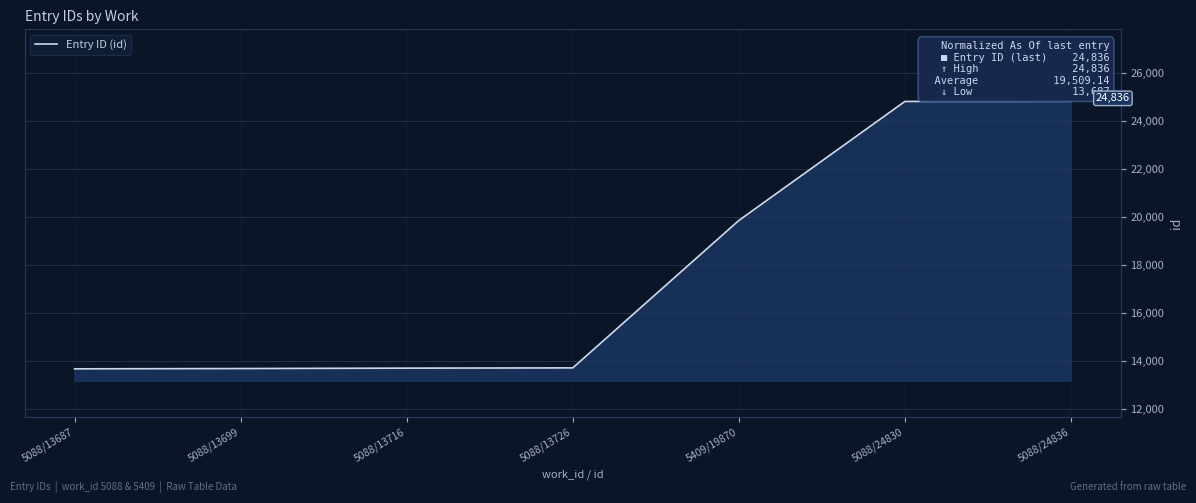

What is the difference between the second highest and second lowest values?

11131